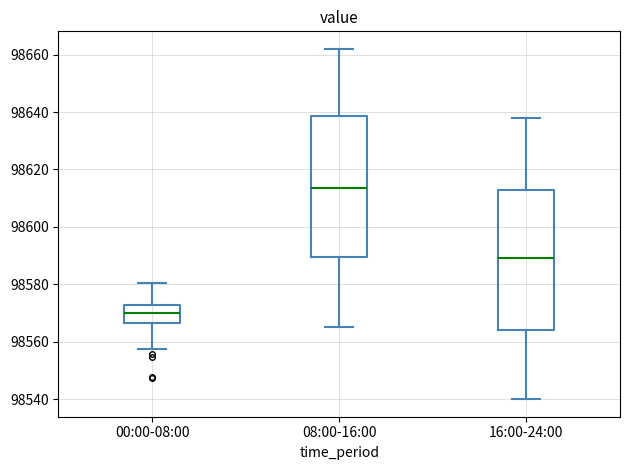

Reading left to right, read every box against the y-axis: the position of its median line, the range the box covers, and the ends of its whiskers. The values are not printed on the chart, so give them approximately, as read against the axis.

00:00-08:00: median 98570, box 98566 to 98572, whiskers 98558 to 98580
08:00-16:00: median 98614, box 98590 to 98638, whiskers 98566 to 98662
16:00-24:00: median 98590, box 98564 to 98612, whiskers 98540 to 98638